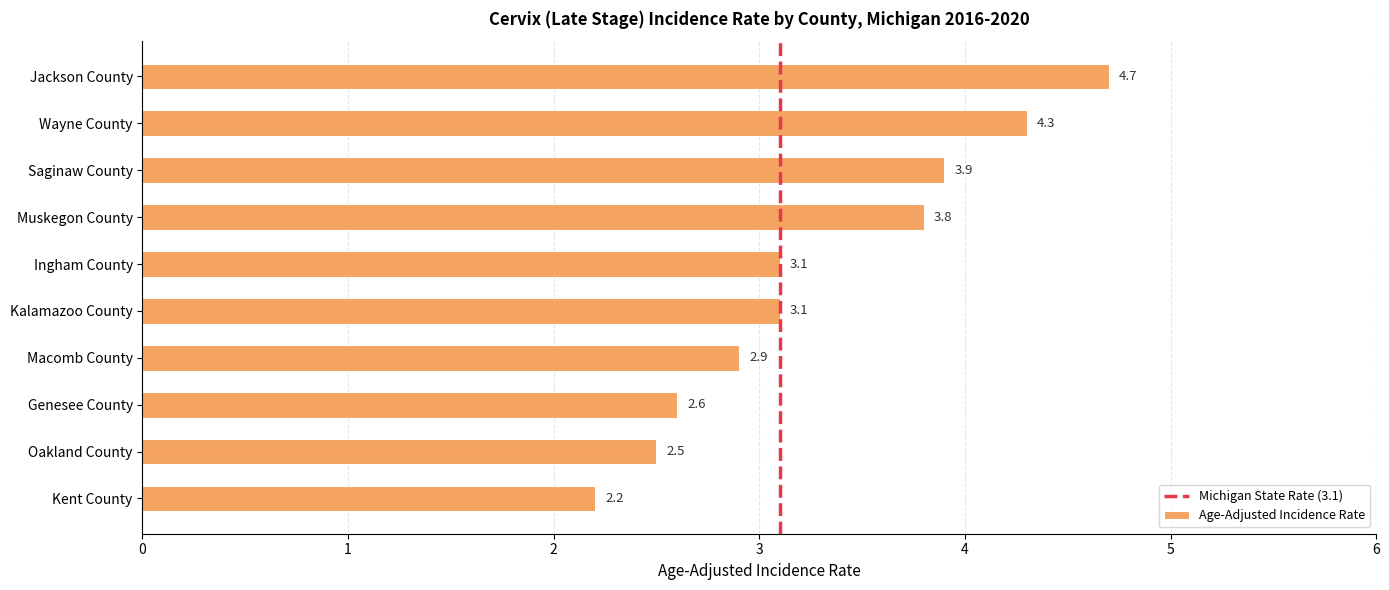

What value does the data have at Ingham County?

3.1